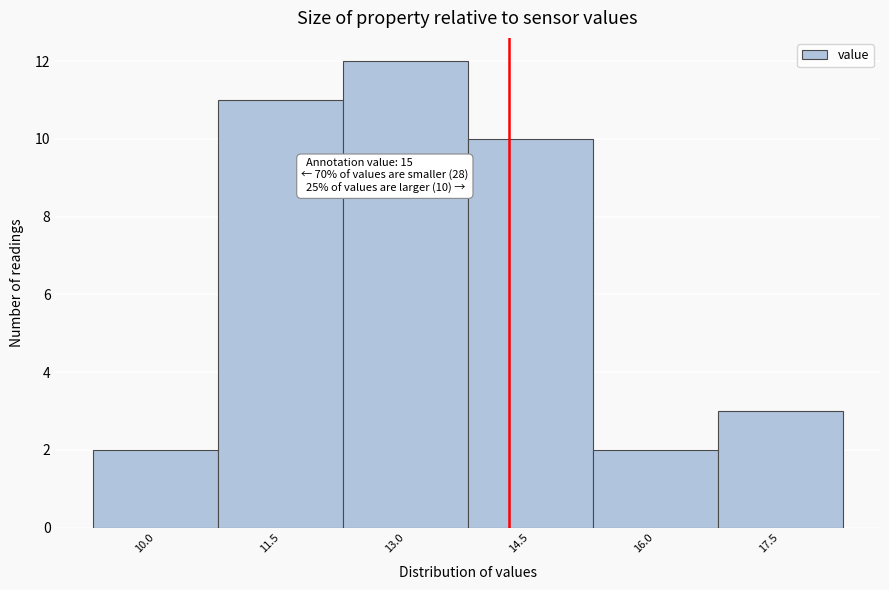

Reading left to right, list all the values displayed in this chart.

2	11	12	10	2	3